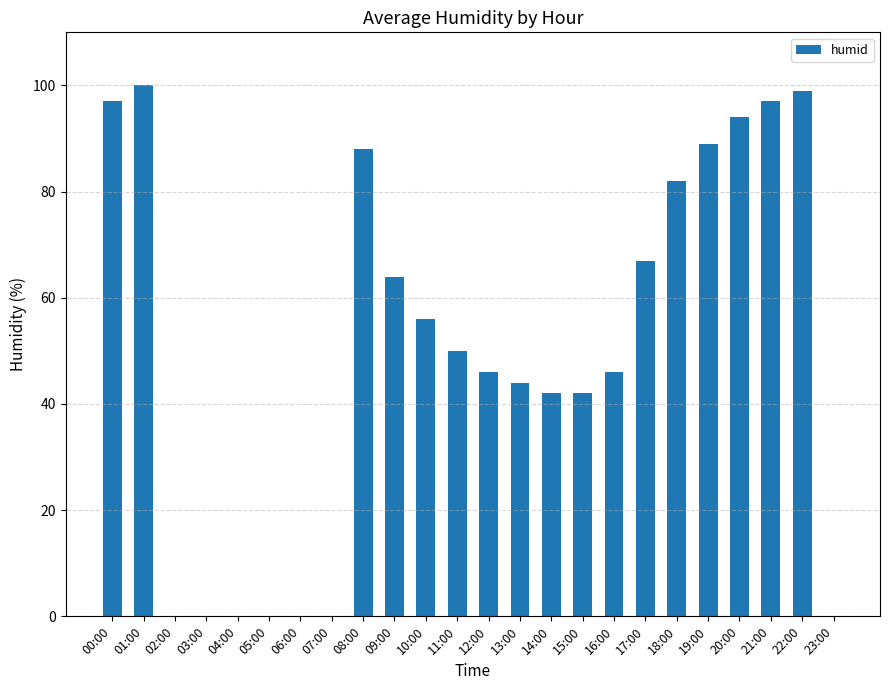

Reading left to right, extract all data points from this chart.

97	100	0	0	0	0	0	0	88	64	56	50	46	44	42	42	46	67	82	89	94	97	99	0